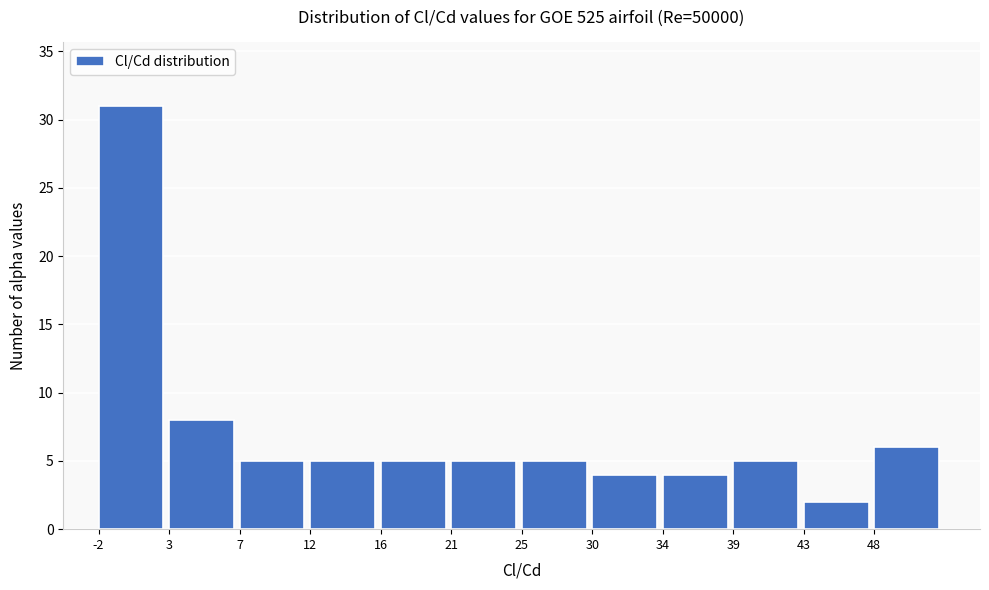

How tall is the bar that spans -2.0 to 2.5 on the x-axis? Neither the bar edges nor the heights are printed on the chart, so give them approximately, as read against the axes.

31